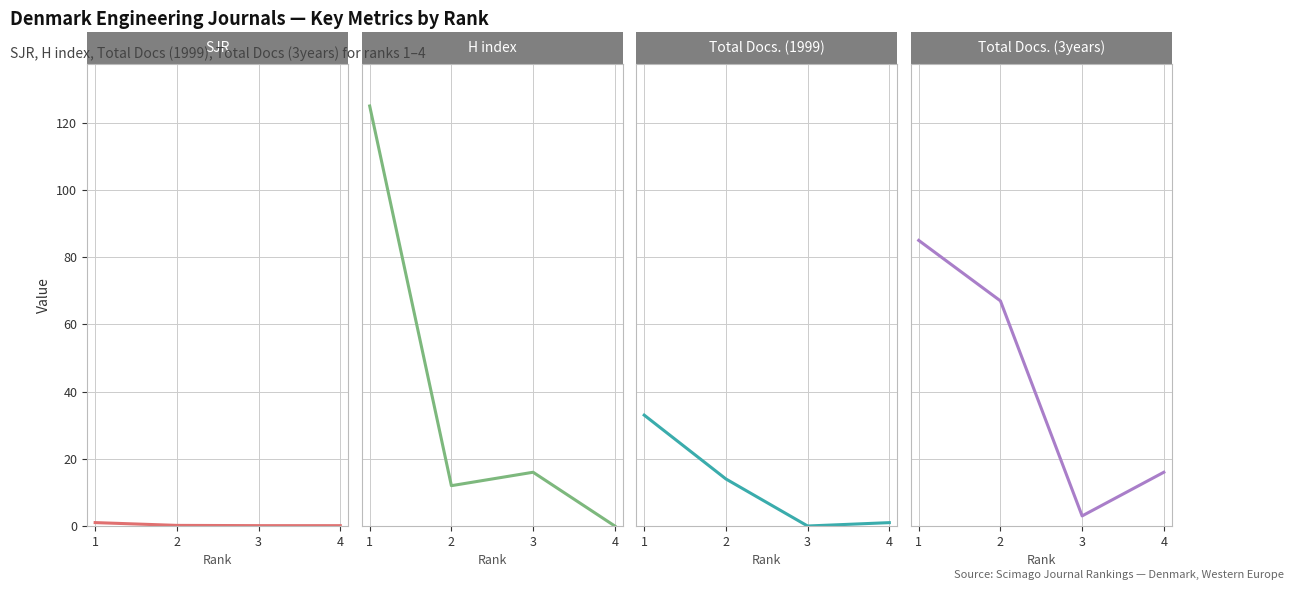

Where does the H index series first go above 16?

1